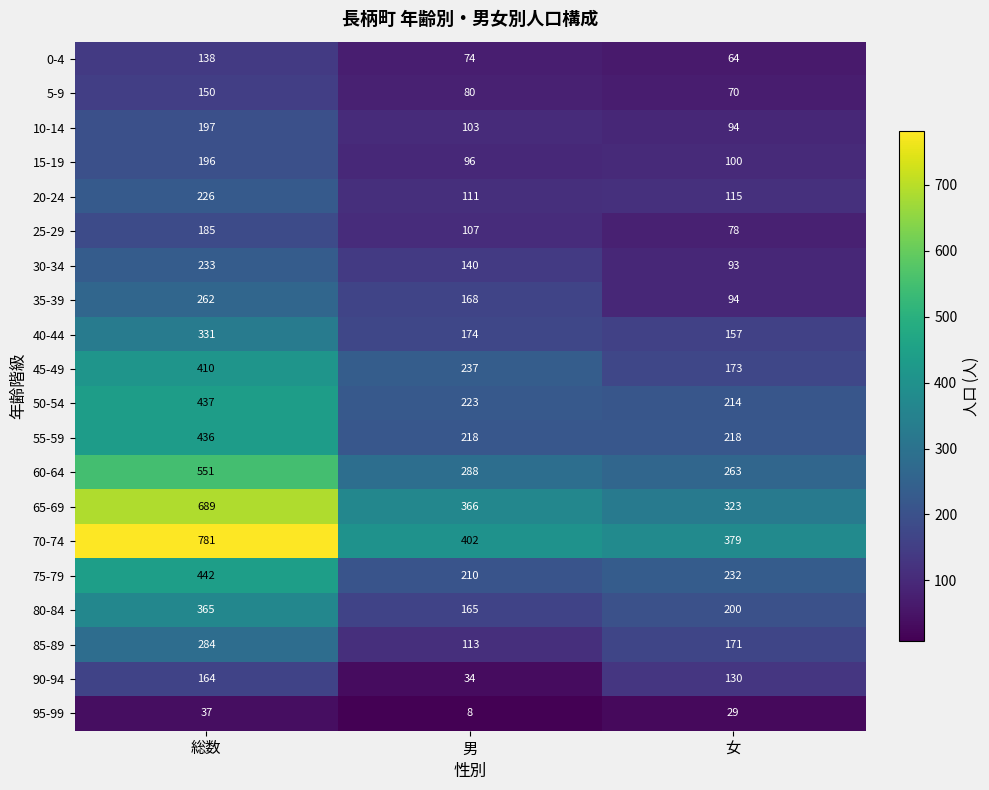

True or false: 75-79 has a value of 232 at 女.

True